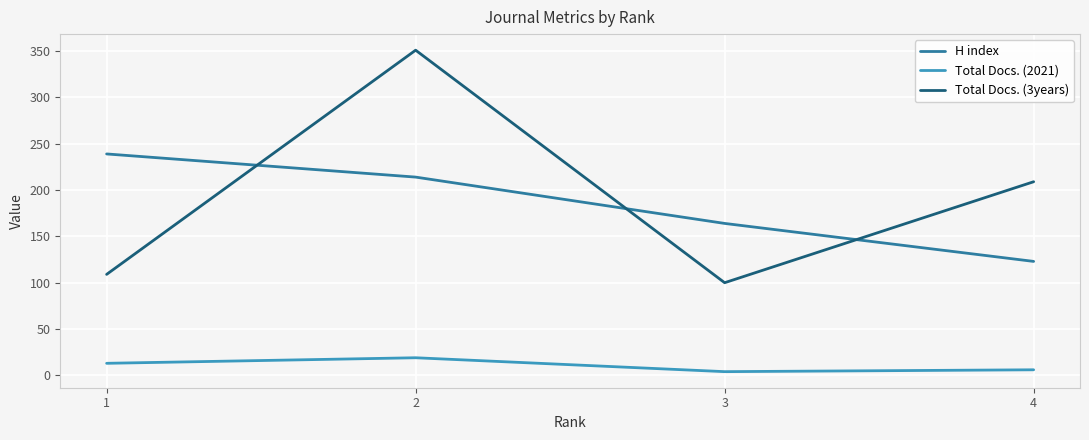

The value of H index at 2 is 214. True or false?

True